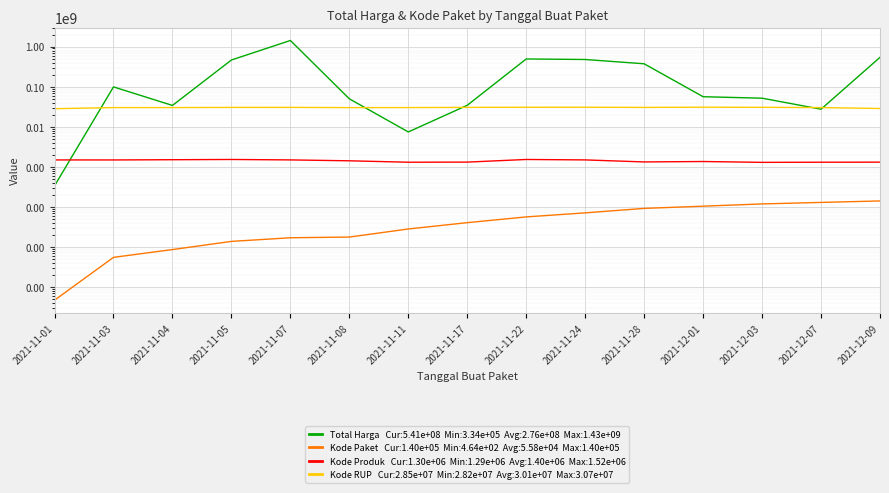

What is the difference between the highest and lowest values at 2021-11-03?

98767121